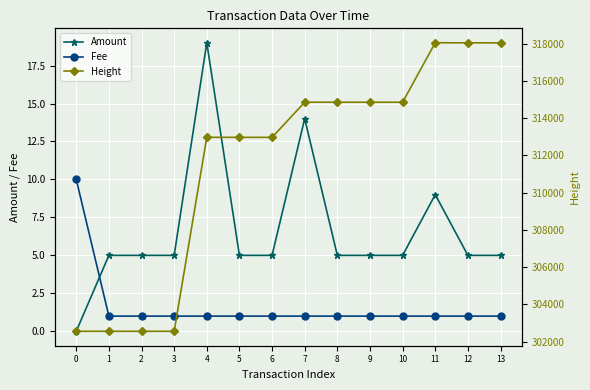

What is the sum of the Height values at 8 and 0?

617406